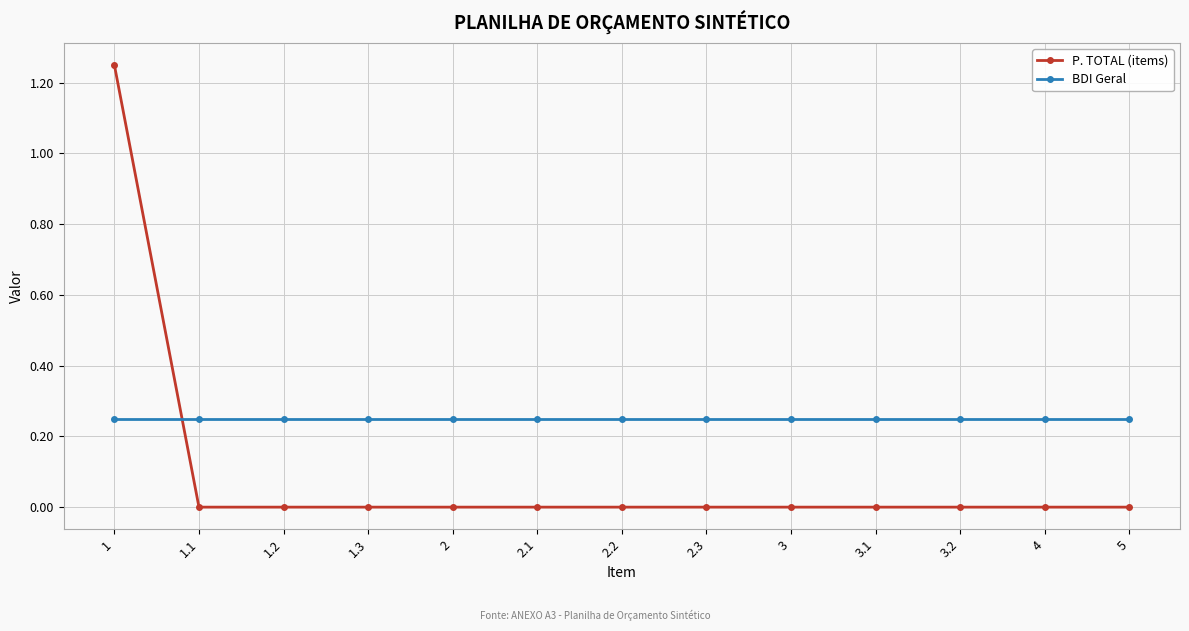

What is the label of the 5th point from the right?

3